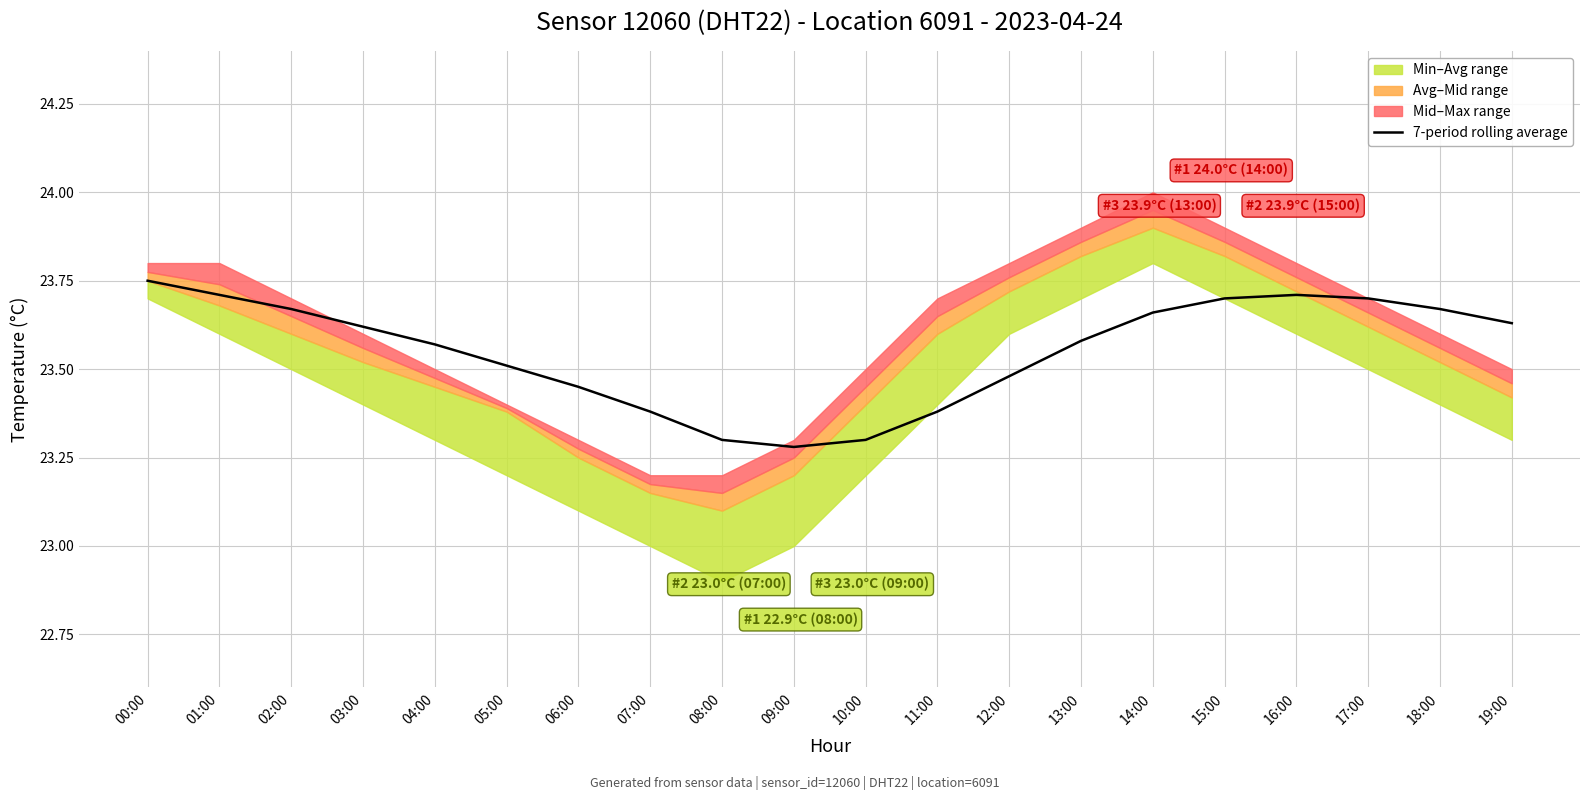

At which category does the data reach its first local valley?

09:00